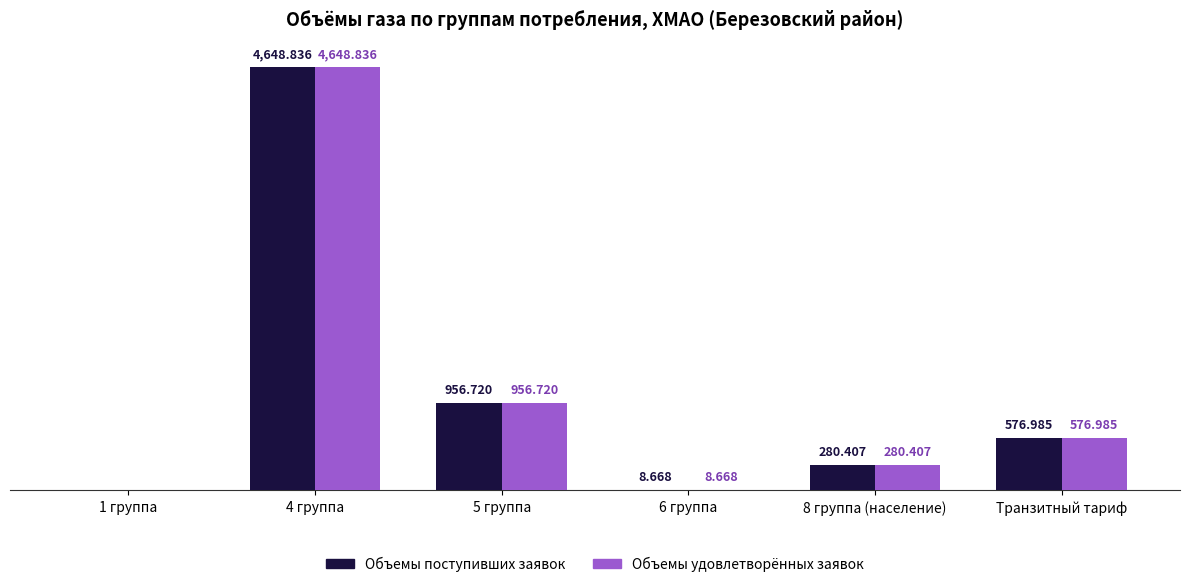

What is the sum of all Объемы удовлетворённых заявок values?

6471.6